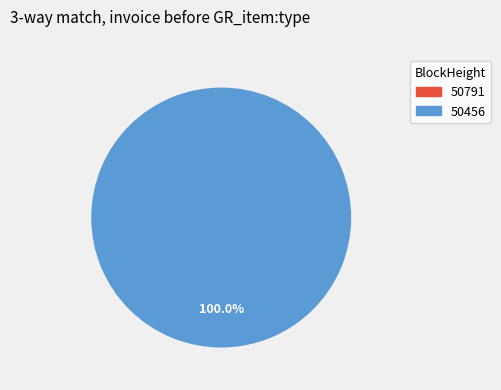

Which category has the biggest portion of the pie?

50456